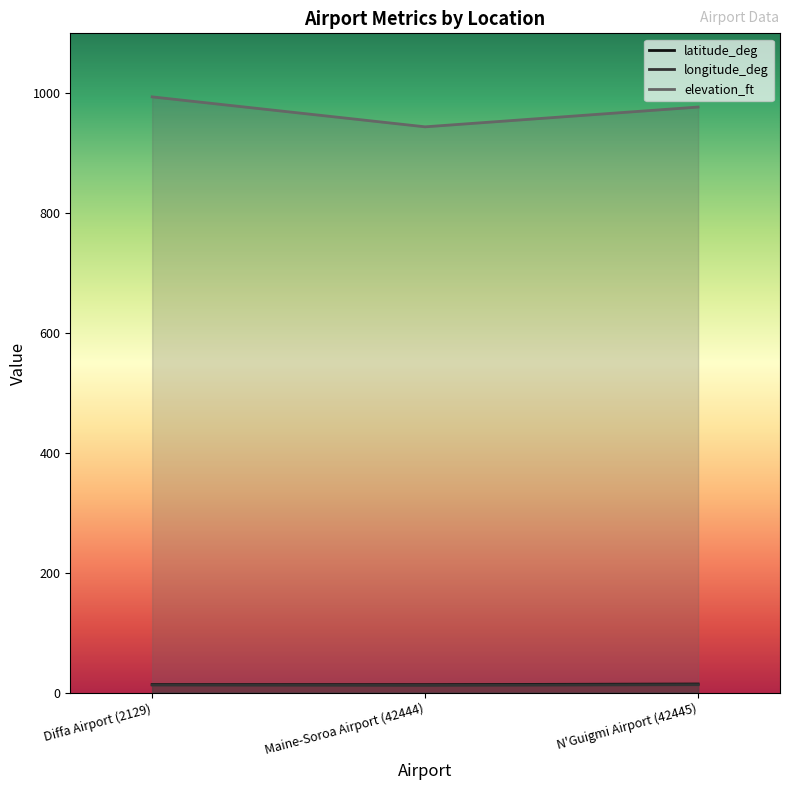

At which category is the sum across all series the highest?

Diffa Airport (2129)